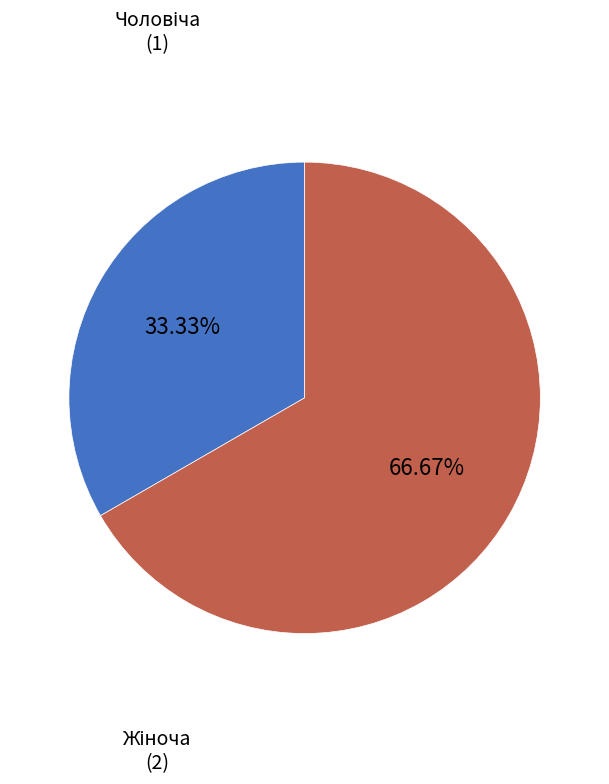

Is there any slice that represents more than half of the pie?

Yes